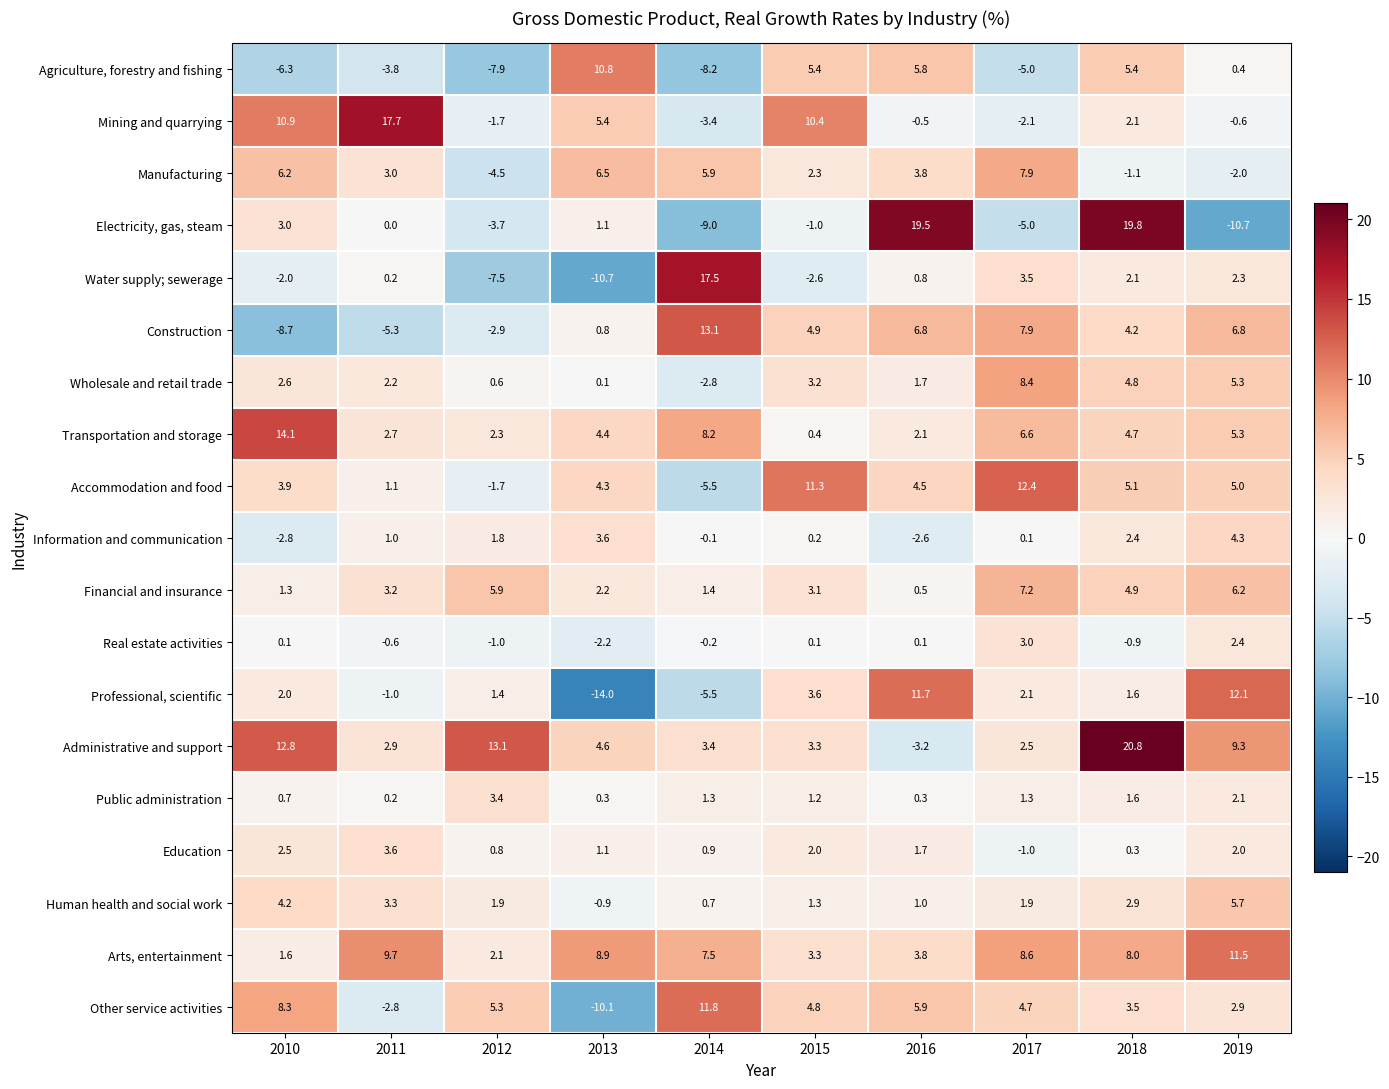

Which series changed the most between 2015 and 2016?

Electricity, gas, steam